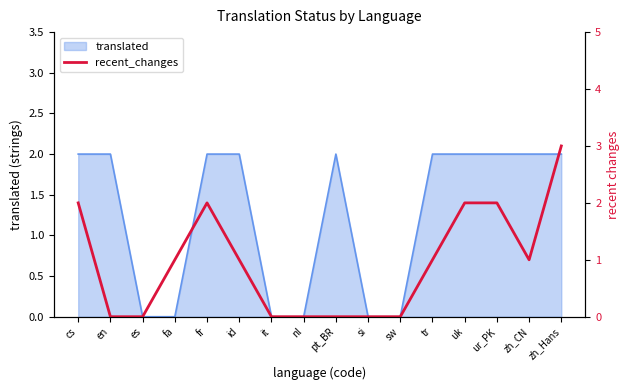

True or false: the data has more than 1 interior local peaks.

False